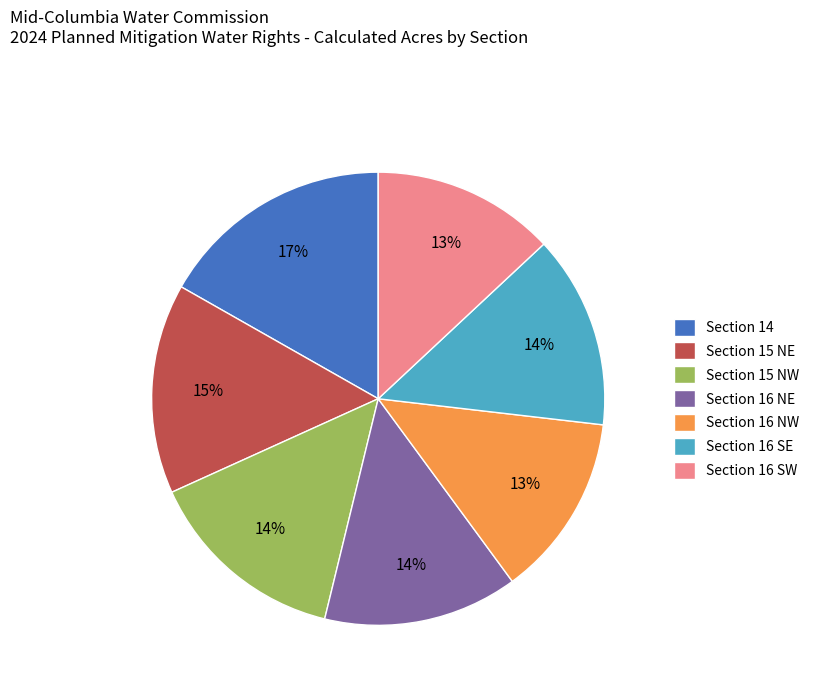

Is it true that Section 15 NE is 1% of the pie?

False